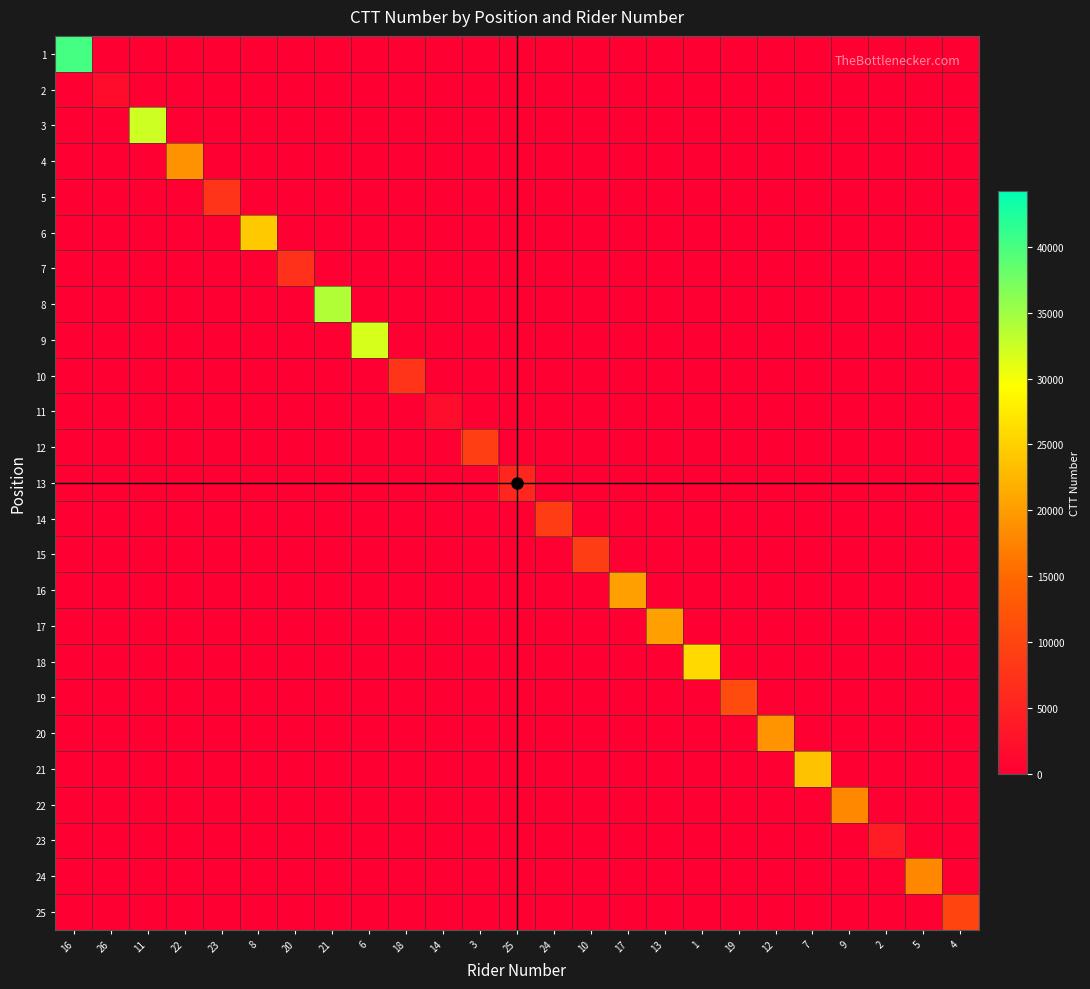

How many values in 1 are above zero?

1